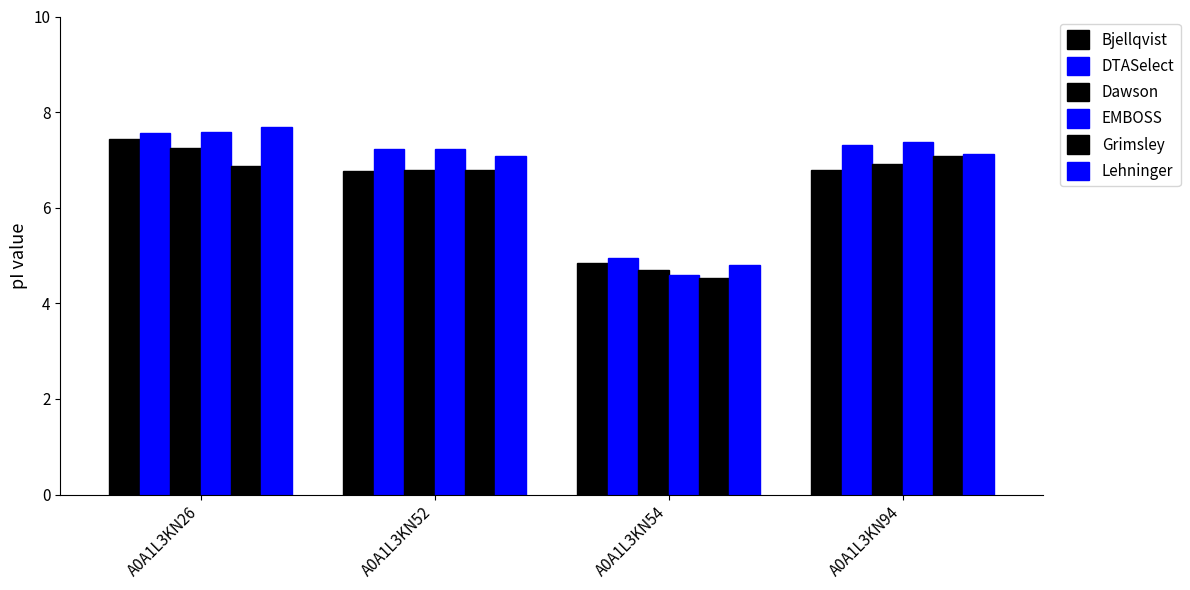

What is the value of the Lehninger bar at the 2nd from the left?

7.1